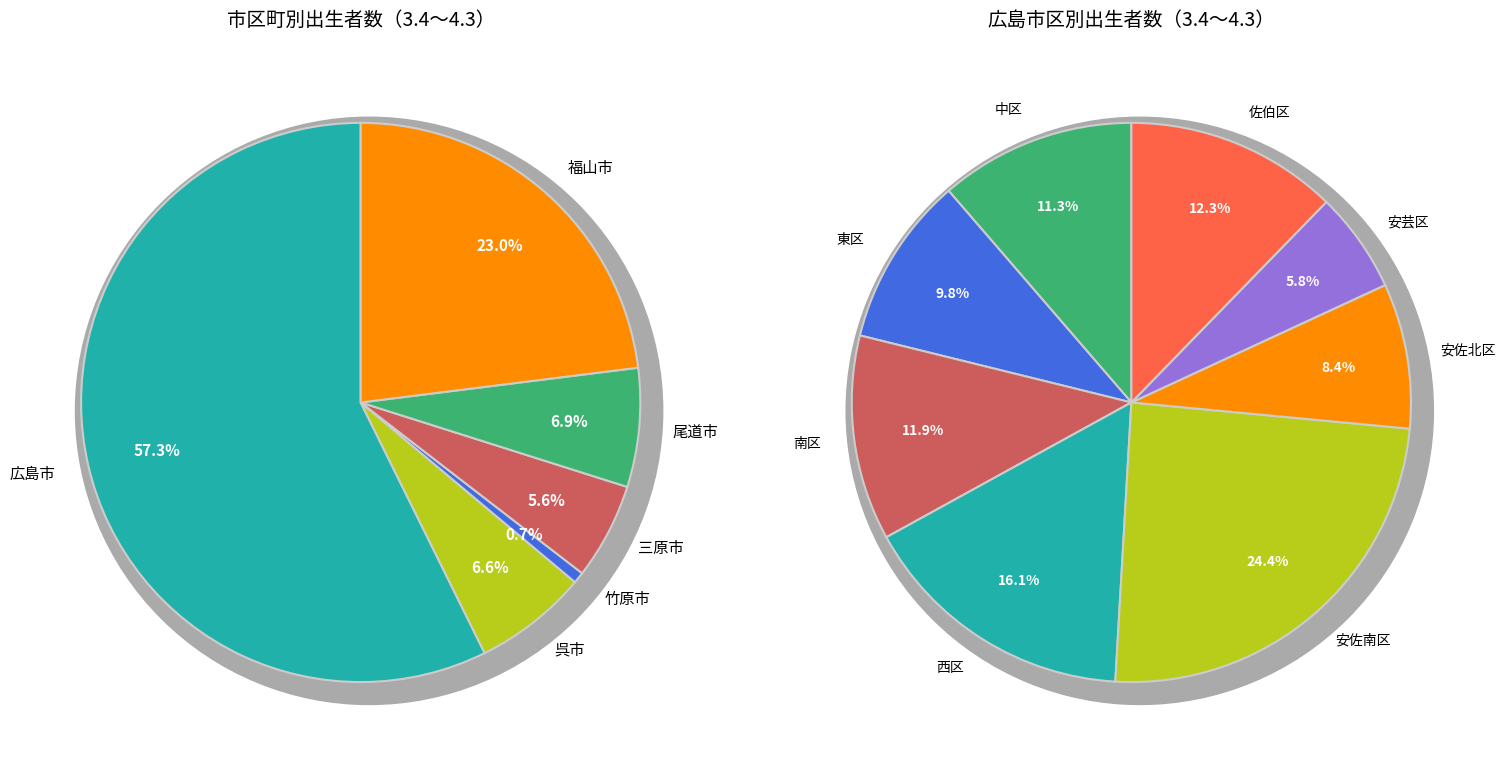

How many segments does this pie chart have?

6